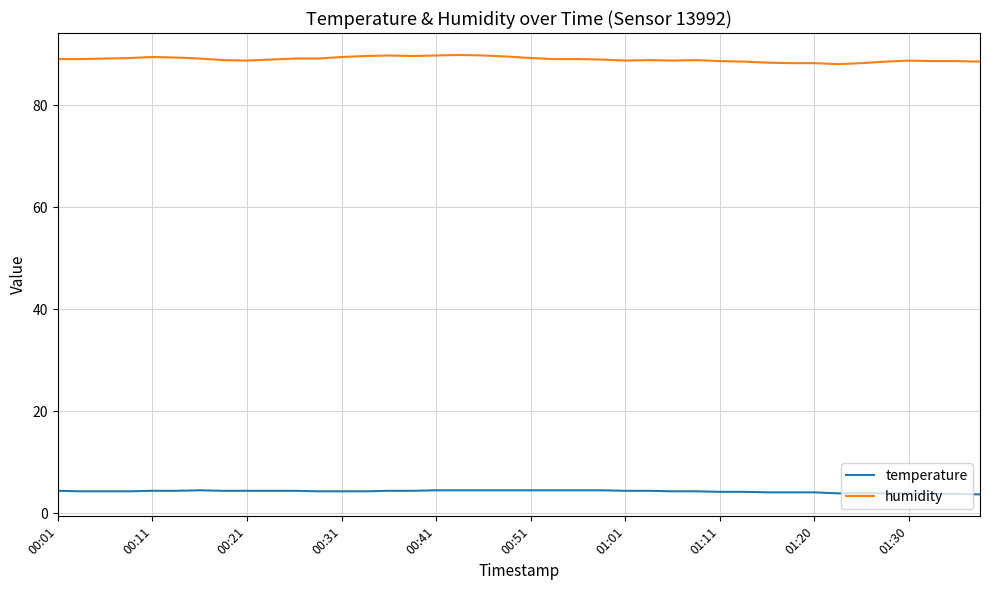

Which series has the largest range (max minus min)?

humidity